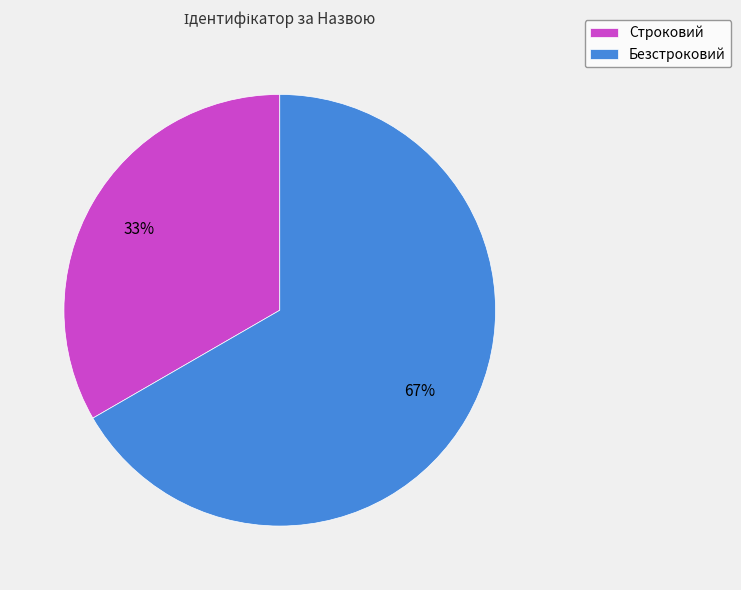

How many slices are in this pie chart?

2